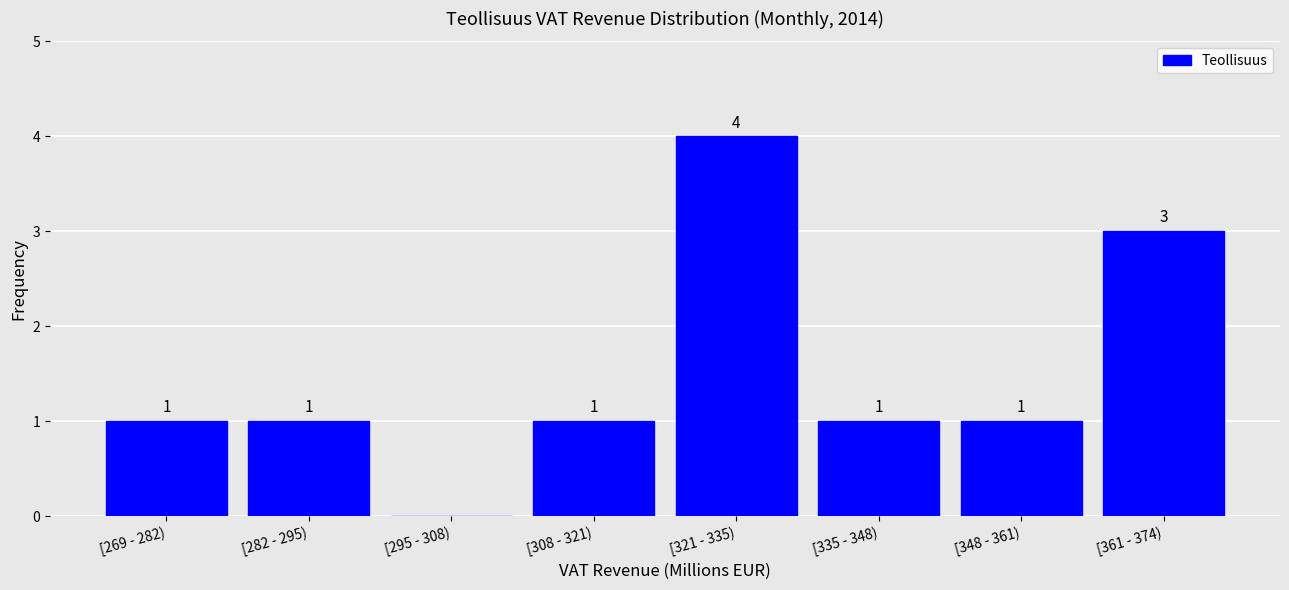

Reading left to right, transcribe all the data shown in this chart.

[269 - 282)=1	[282 - 295)=1	[295 - 308)=0	[308 - 321)=1	[321 - 335)=4	[335 - 348)=1	[348 - 361)=1	[361 - 374)=3